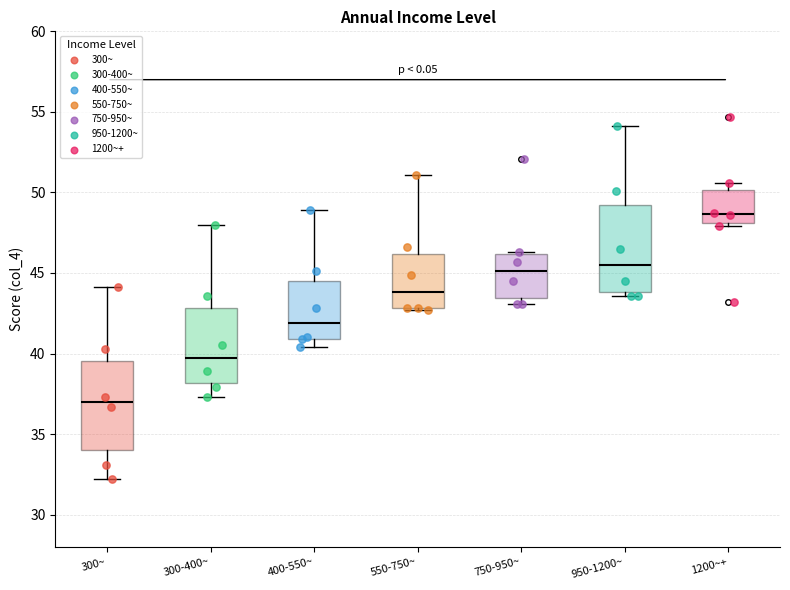

Where does the lower whisker of the box for 300~ end on the y-axis? The values are not printed on the chart, so give them approximately, as read against the axis.

32.0